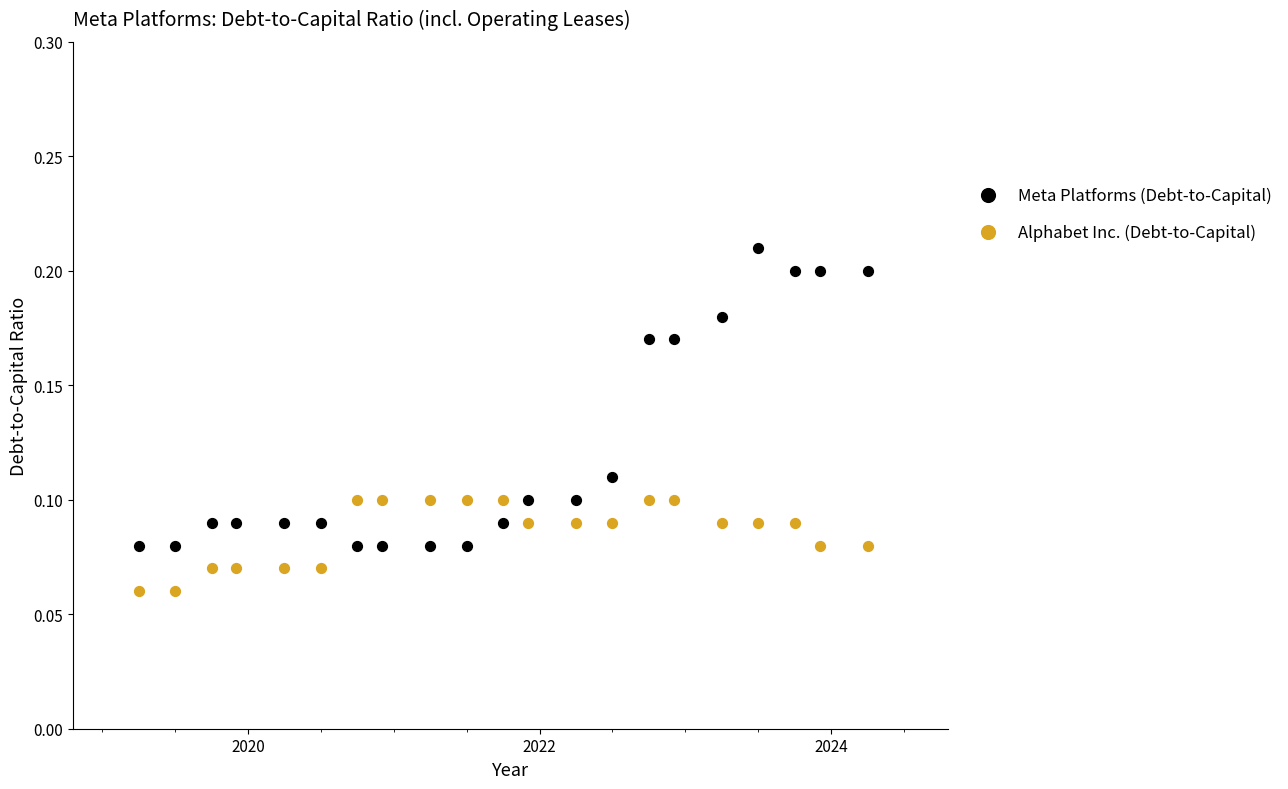

Which series contains the lowest Y value?

Alphabet Inc. (Debt-to-Capital)